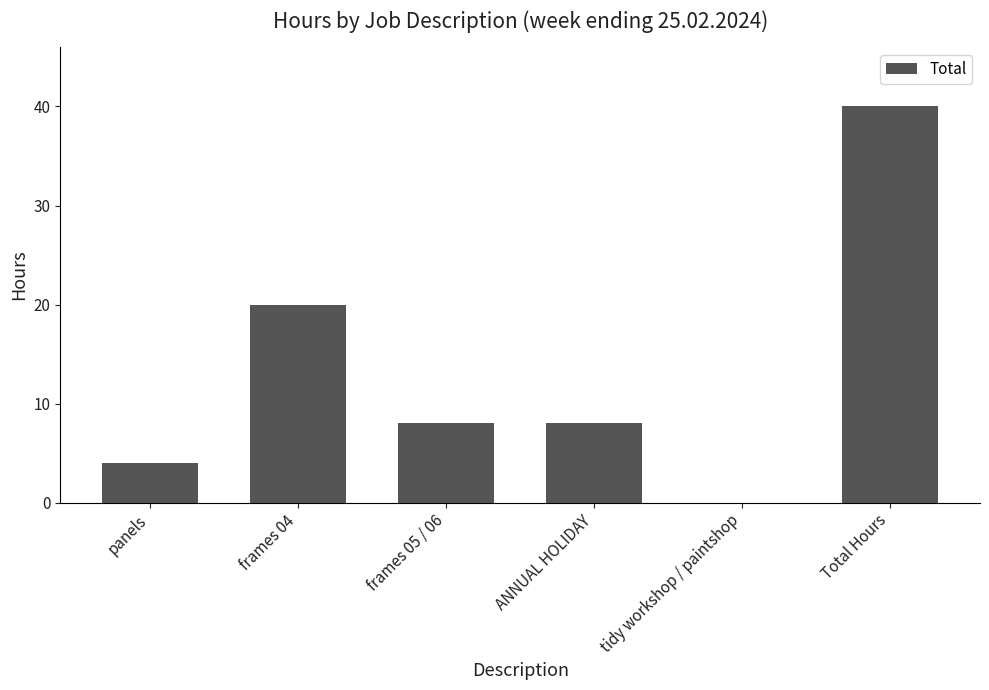

Between panels and Total Hours, which is larger?

Total Hours